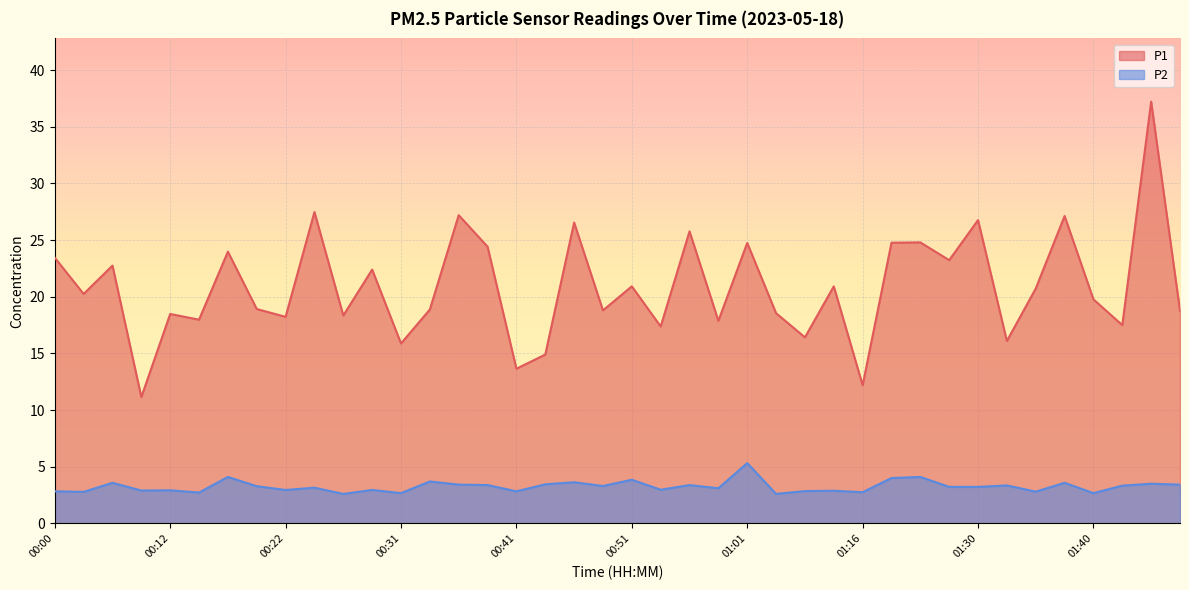

What is the label of the 11th point from the left?

00:26